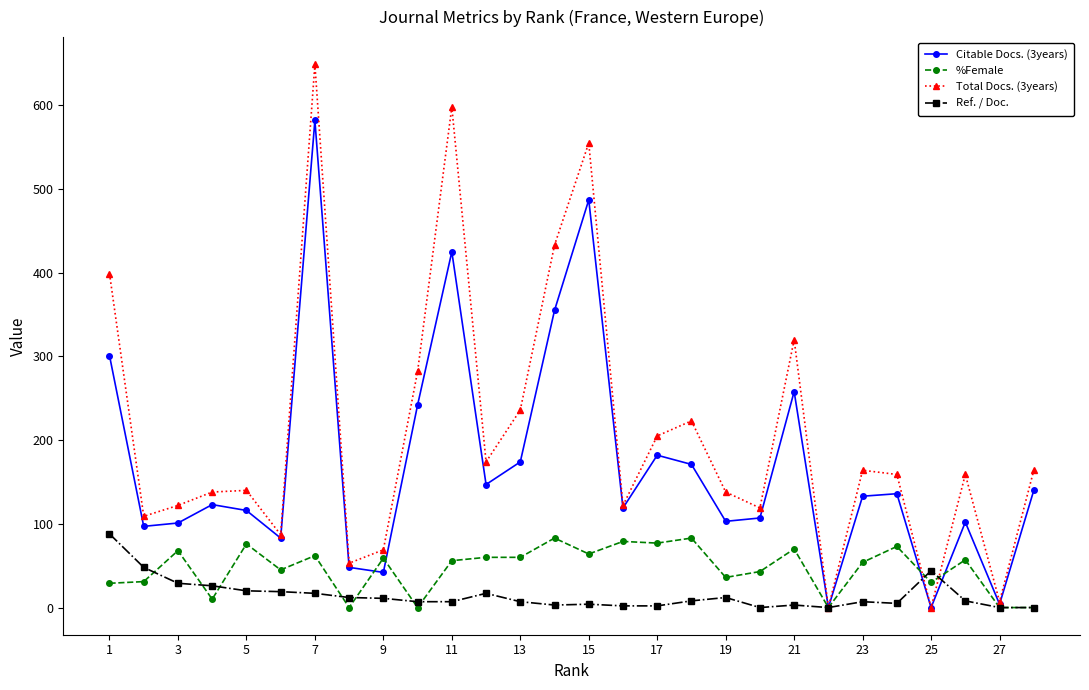

Which series has the largest total across all categories?

Total Docs. (3years)